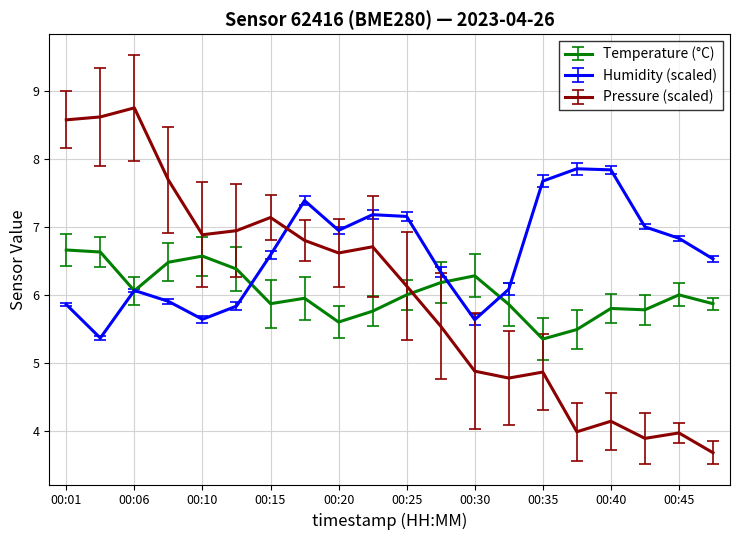

Which series has the widest spread of values?

Pressure (scaled)